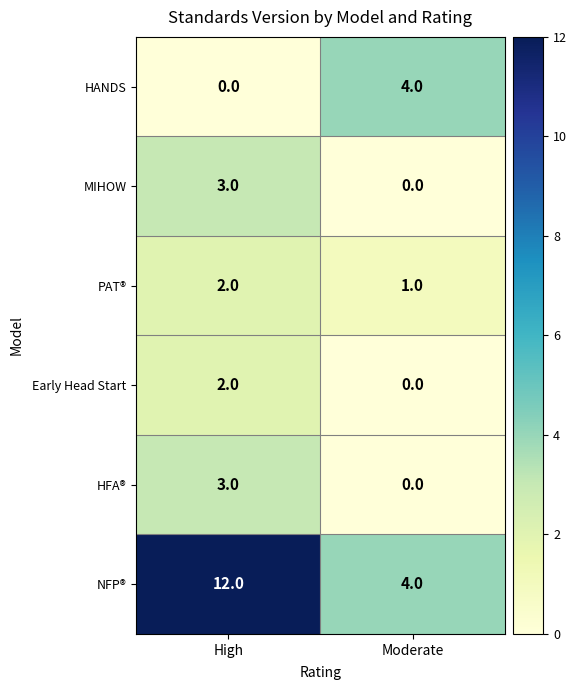

At which label is HFA® closest to 1?

Moderate